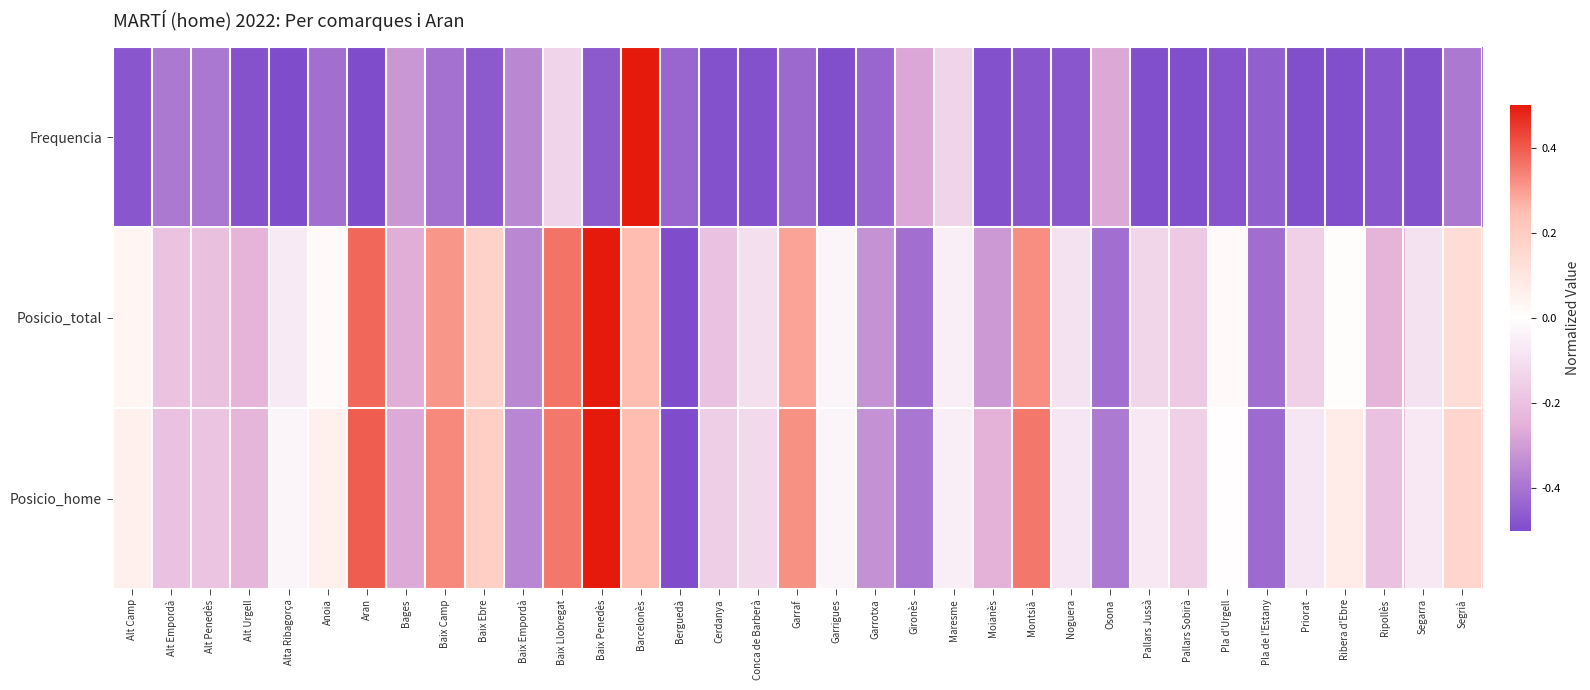

Which series has the largest total across all categories?

Posicio_home